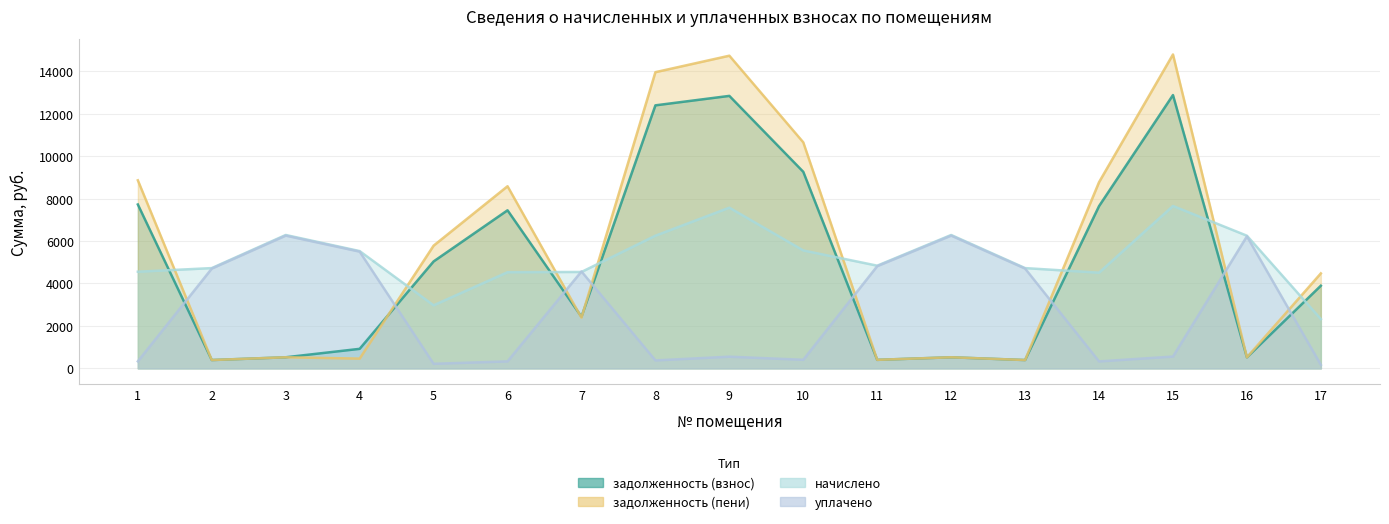

What value does the задолженность (взнос) series have at 1?

7723.4